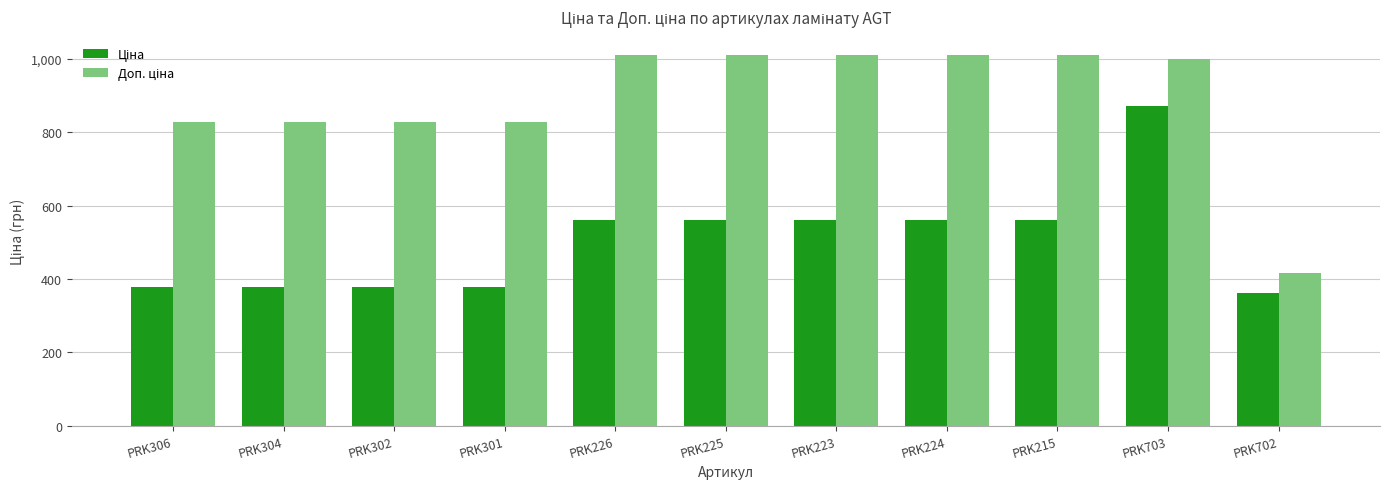

At which category is the sum across all series the highest?

PRK703